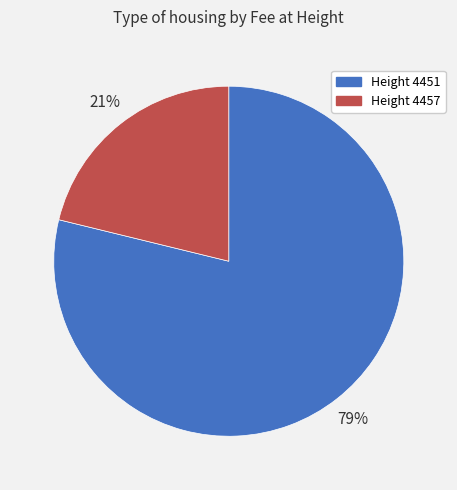

True or false: Height 4457 accounts for 21% of the total.

True